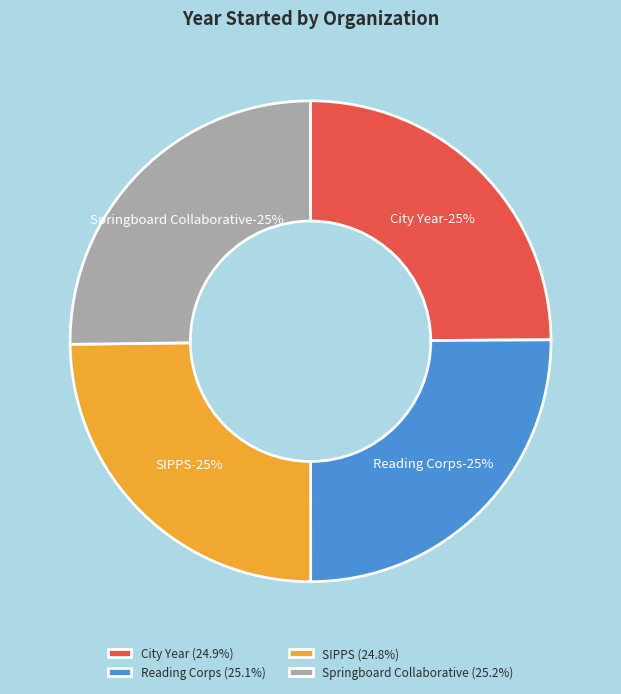

Does Reading Corps account for over 50% of the chart?

No